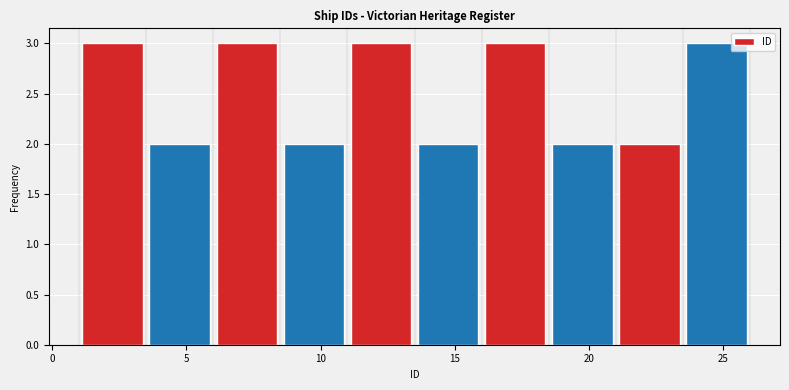

Reading left to right, transcribe this chart: for each bar, give the range it covers on the x-axis and its height. The values are not printed on the chart, so give them approximately, as read against the axis.

1.0 to 3.5: 3
3.5 to 6.0: 2
6.0 to 8.5: 3
8.5 to 11.0: 2
11.0 to 13.5: 3
13.5 to 16.0: 2
16.0 to 18.5: 3
18.5 to 21.0: 2
21.0 to 23.5: 2
23.5 to 26.0: 3